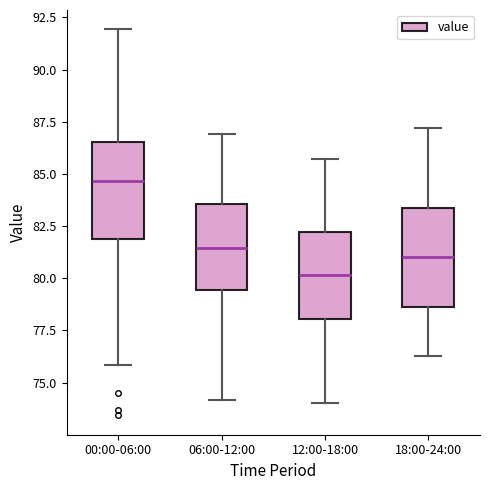

Reading left to right, read every box against the y-axis: the position of its median line, the range the box covers, and the ends of its whiskers. The values are not printed on the chart, so give them approximately, as read against the axis.

00:00-06:00: median 84.5, box 82.0 to 86.5, whiskers 76.0 to 92.0
06:00-12:00: median 81.5, box 79.5 to 83.5, whiskers 74.0 to 87.0
12:00-18:00: median 80.0, box 78.0 to 82.0, whiskers 74.0 to 85.5
18:00-24:00: median 81.0, box 78.5 to 83.5, whiskers 76.5 to 87.0